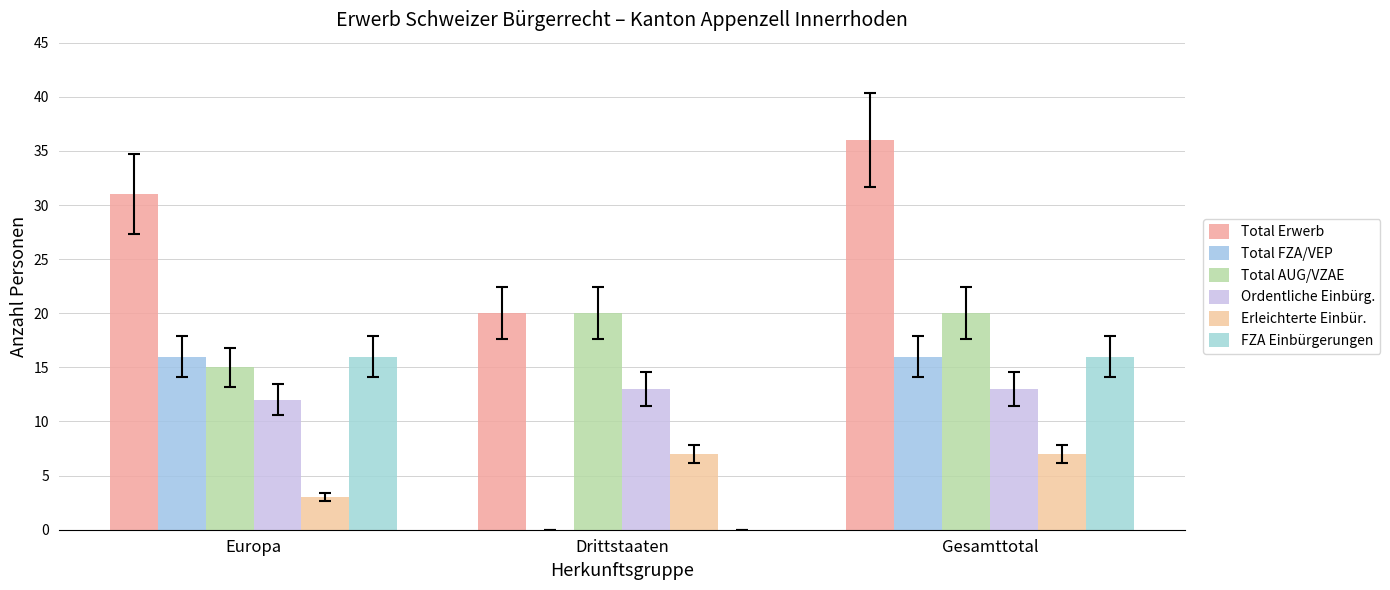

Reading left to right, list all the values displayed in this chart.

Total Erwerb: Europa=31	Drittstaaten=20	Gesamttotal=36
Total FZA/VEP: Europa=16	Drittstaaten=0	Gesamttotal=16
Total AUG/VZAE: Europa=15	Drittstaaten=20	Gesamttotal=20
Ordentliche Einbürg.: Europa=12	Drittstaaten=13	Gesamttotal=13
Erleichterte Einbür.: Europa=3	Drittstaaten=7	Gesamttotal=7
FZA Einbürgerungen: Europa=16	Drittstaaten=0	Gesamttotal=16